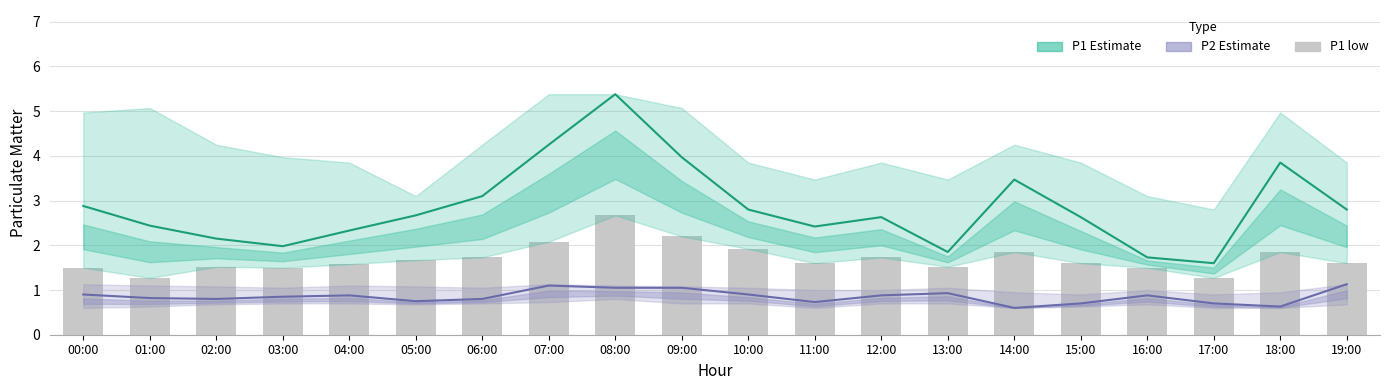

Rank the series by their average value, from lowest to highest.

P2 (Estimate), P1 low (bars), P1 (Estimate)